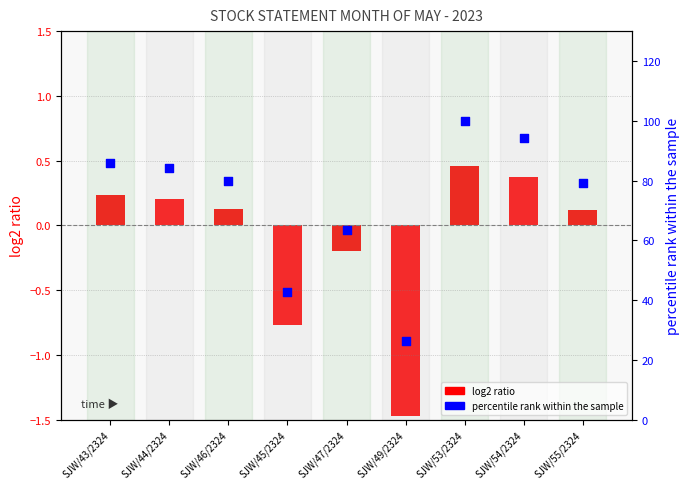

Which series has the largest total across all categories?

percentile rank (RECEIVED QTY)